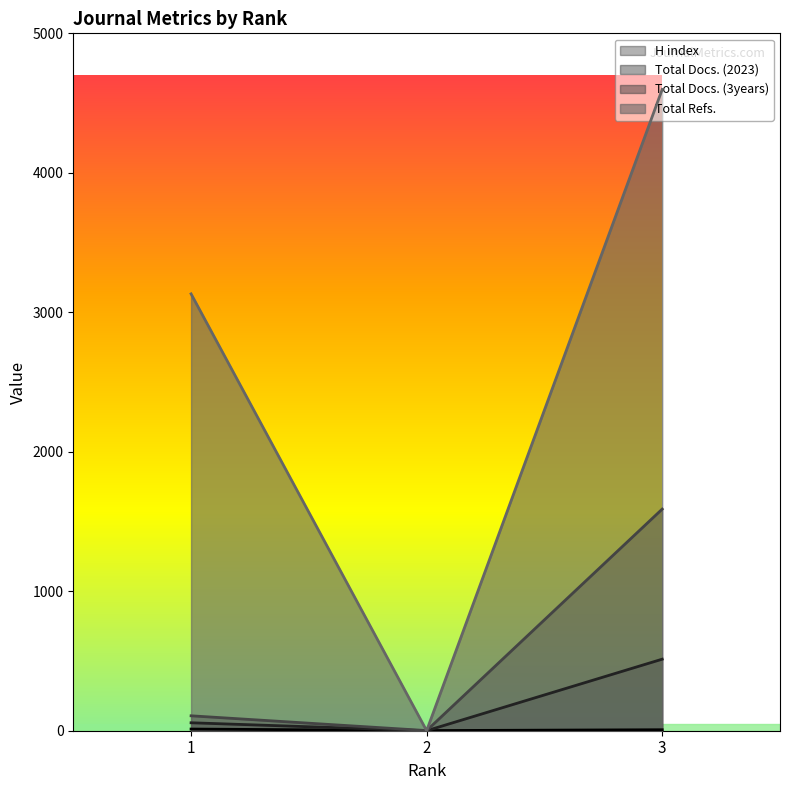

Rank the series at 2 from highest to lowest value.

H index, Total Docs. (3years), Total Docs. (2023), Total Refs.